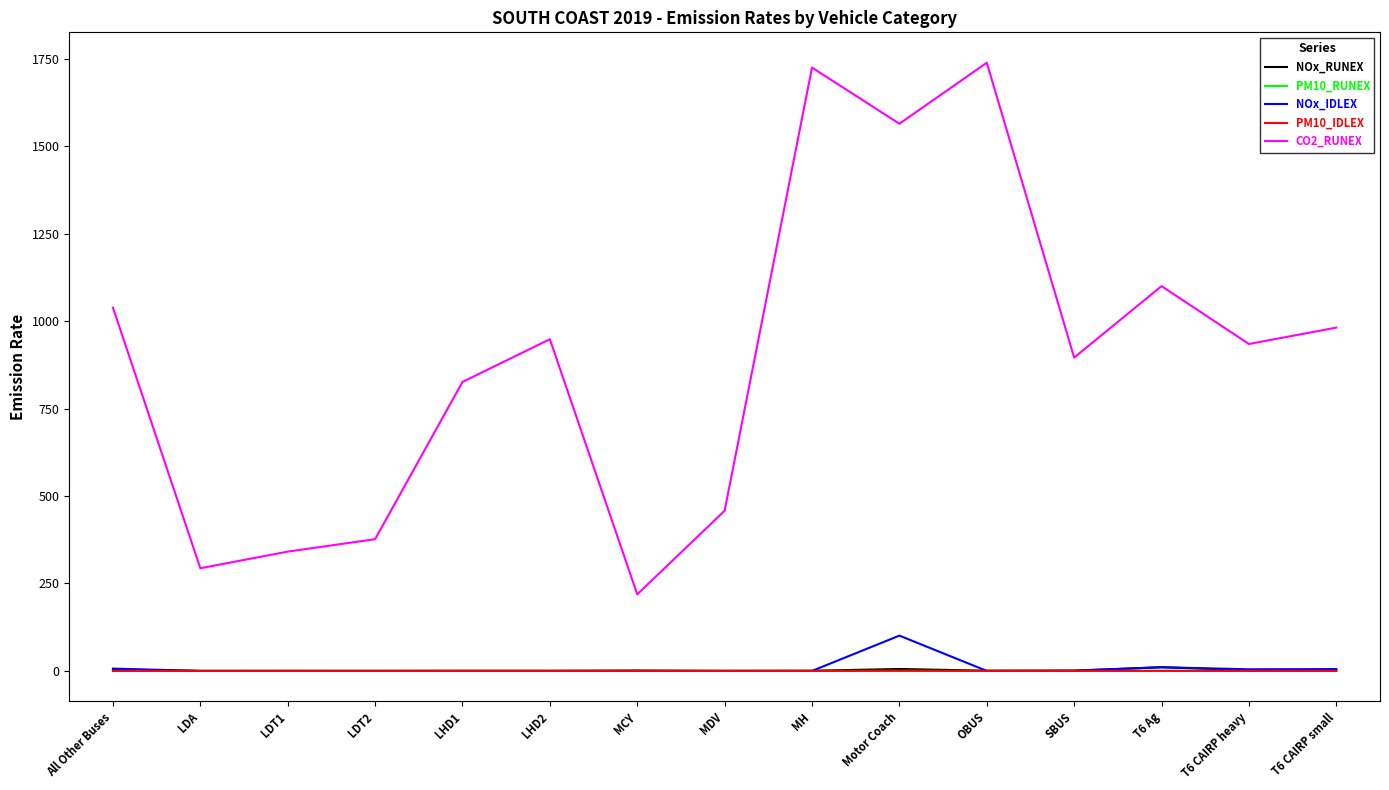

What is the spread (max minus min) of values at LDA?

293.6